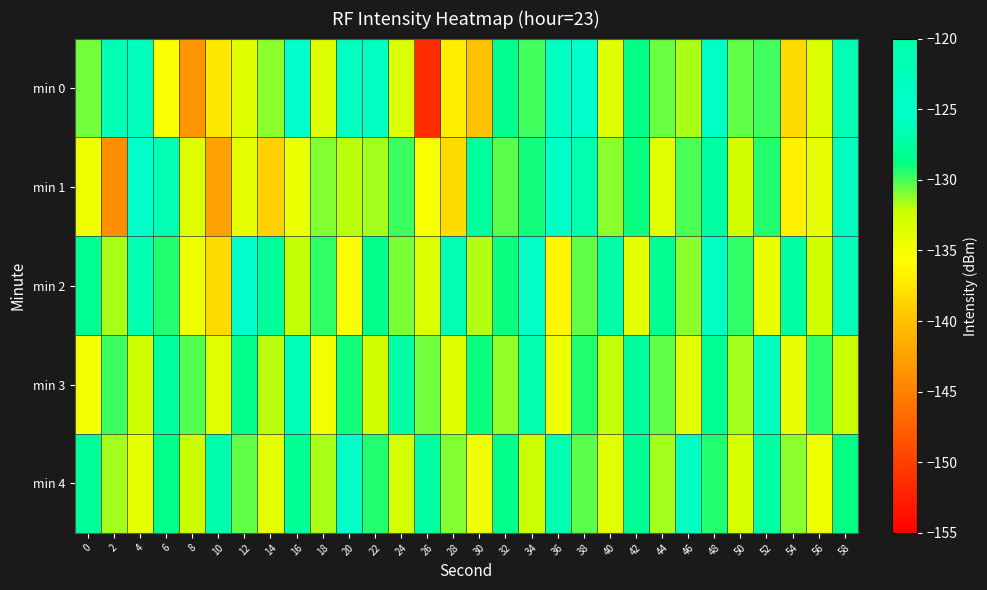

Between 20 and 54, which is larger?

20